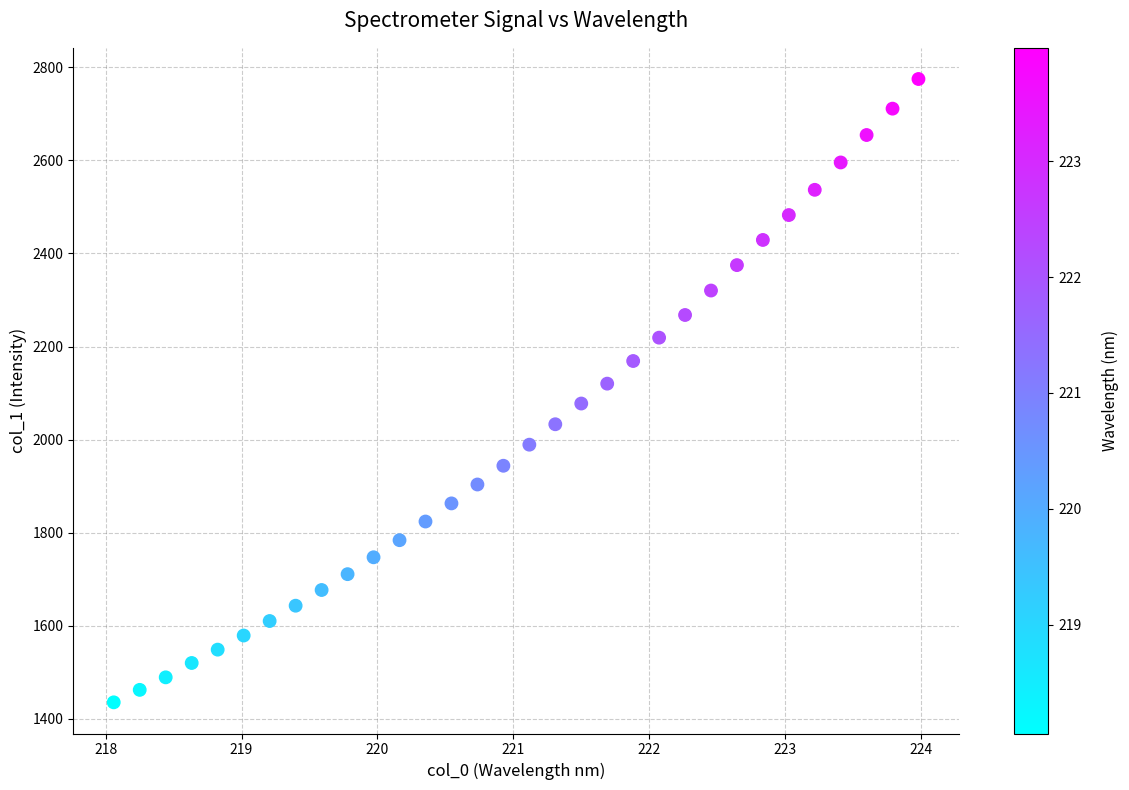

What is the range of Y values (max minus min)?

1339.2